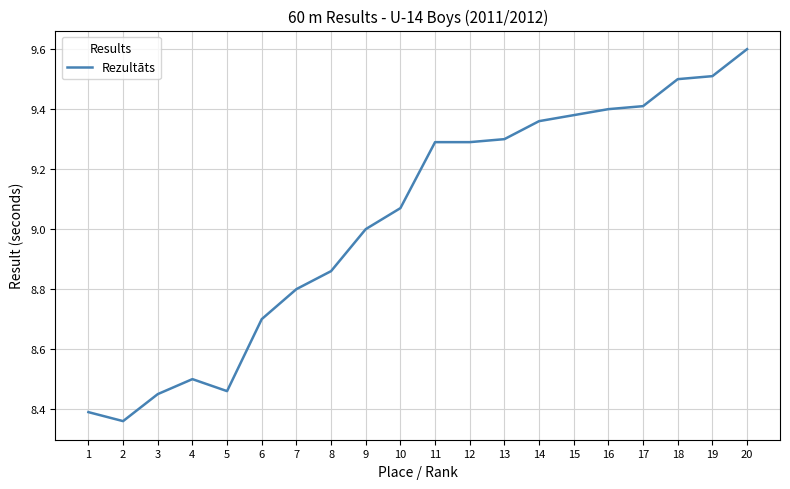

What is the change in value from 7 to 13?

+0.5